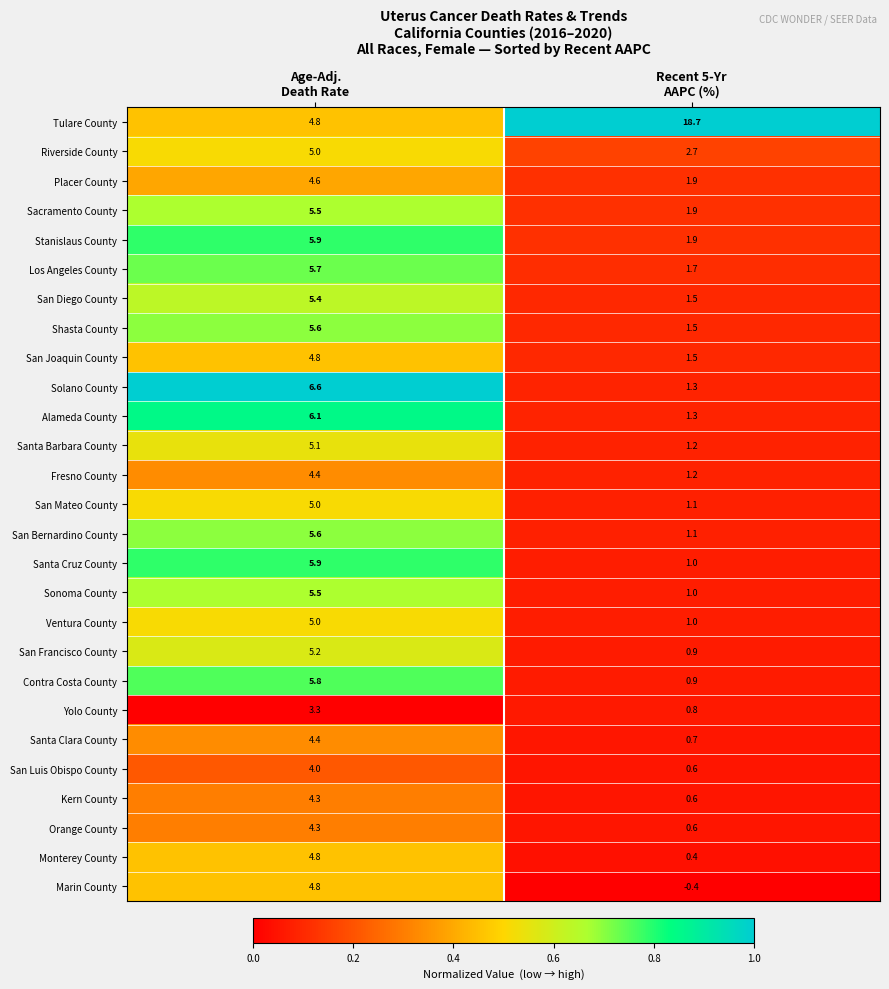

Which category has the lowest value across all series?

Recent 5-Yr
AAPC (%)